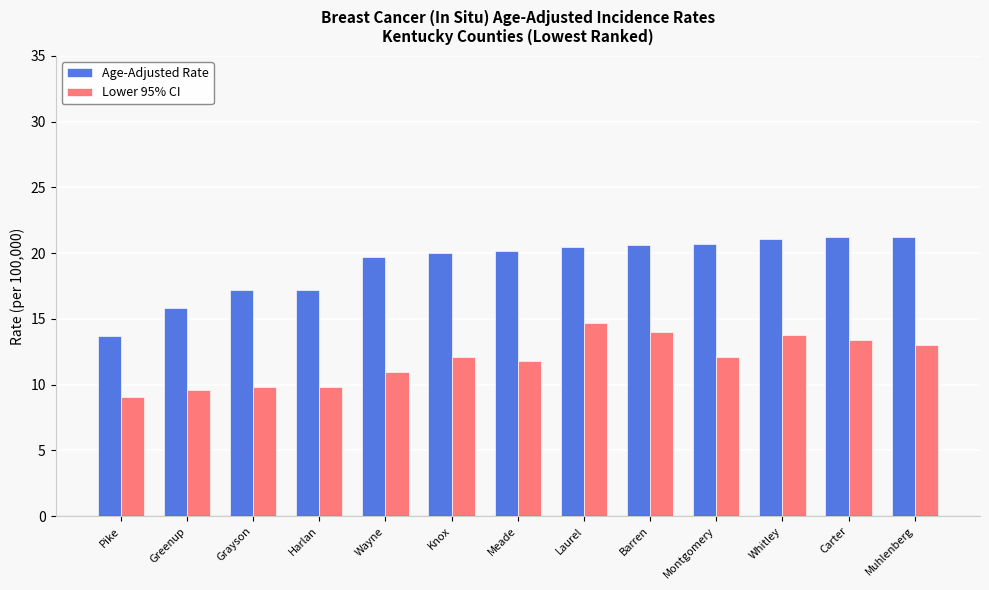

Is the value of Lower 95% CI at Pike greater than the value of Age-Adjusted Rate at Grayson?

No